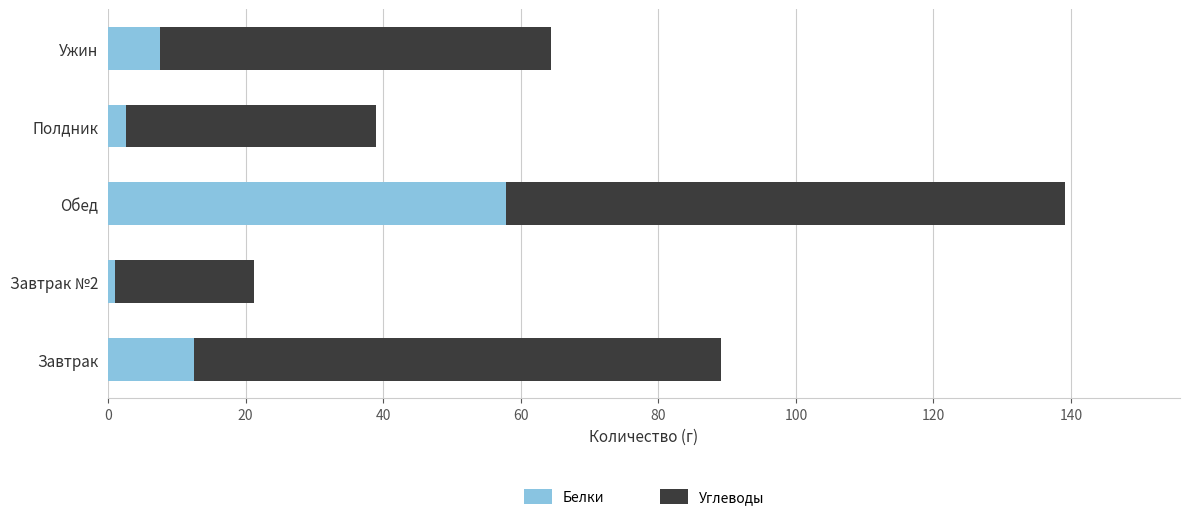

At which category is the sum across all series the highest?

Обед